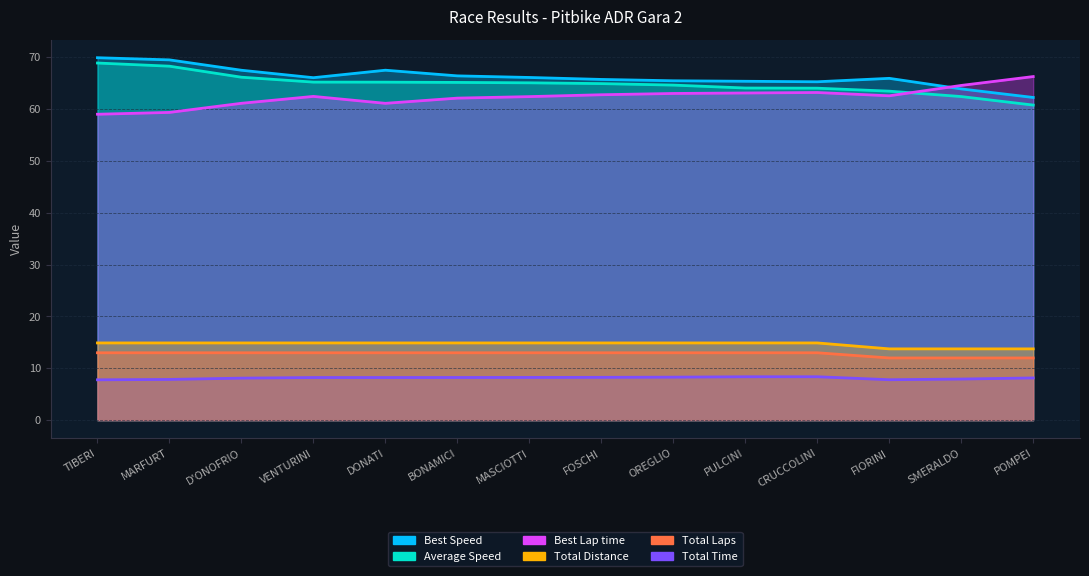

In Best Speed, how many points are lower than both neighbors (excluding endpoints)?

2